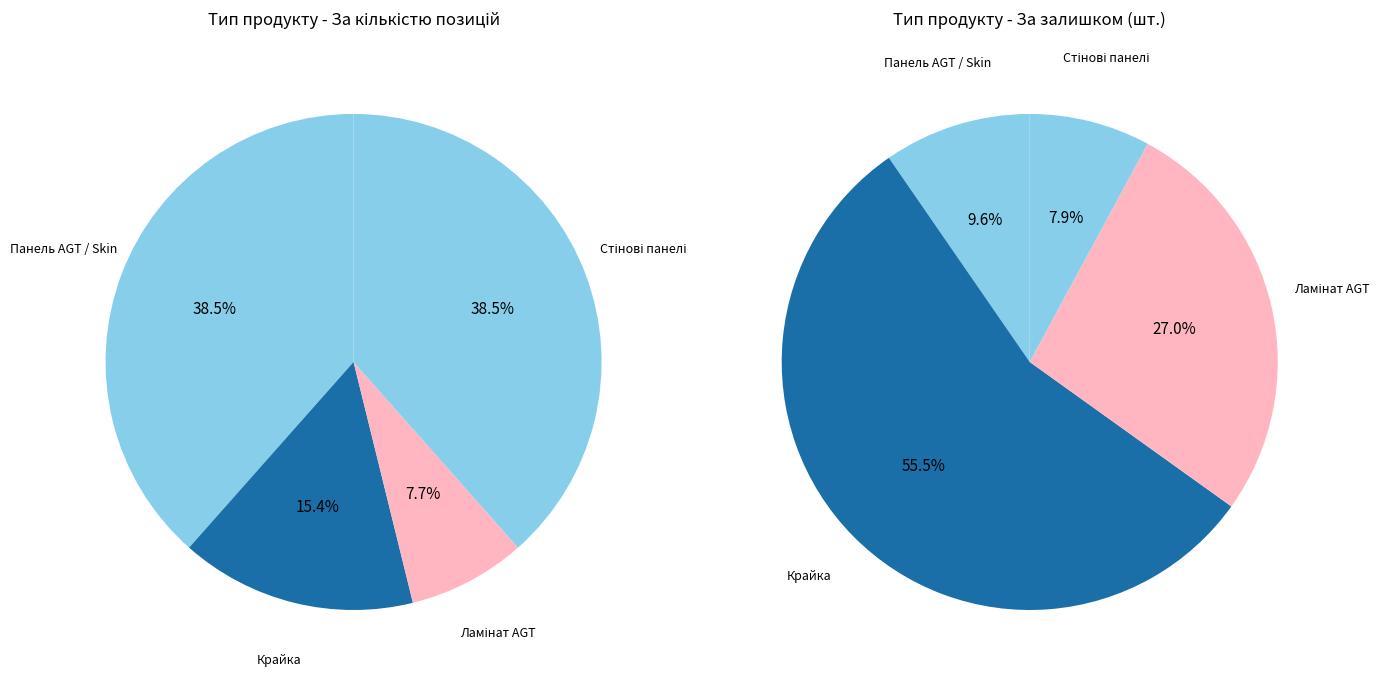

Is it true that Крайка 22x1 мм. is 14% of the pie?

False